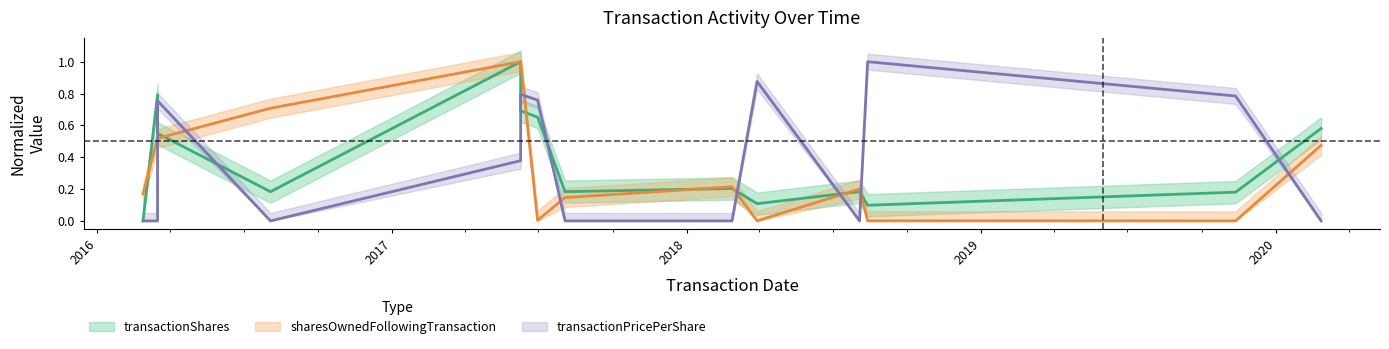

True or false: transactionShares has a value of 0.3 at 2018-02-26.

False